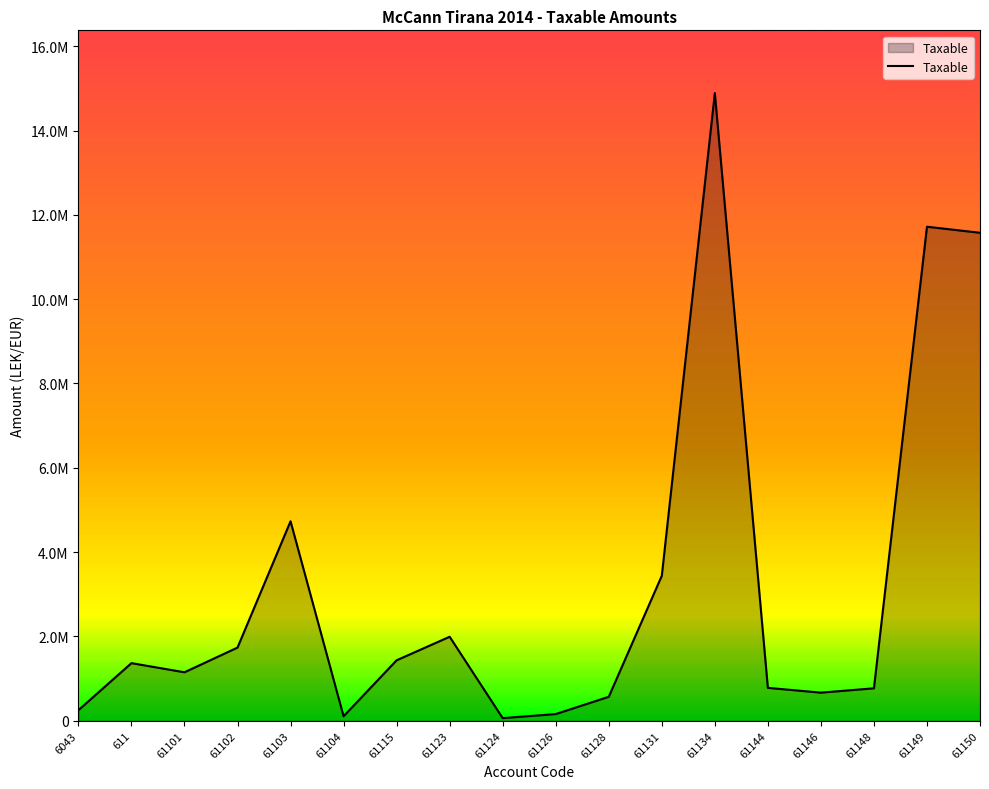

Is this an area chart (filled region under the line)?

Yes